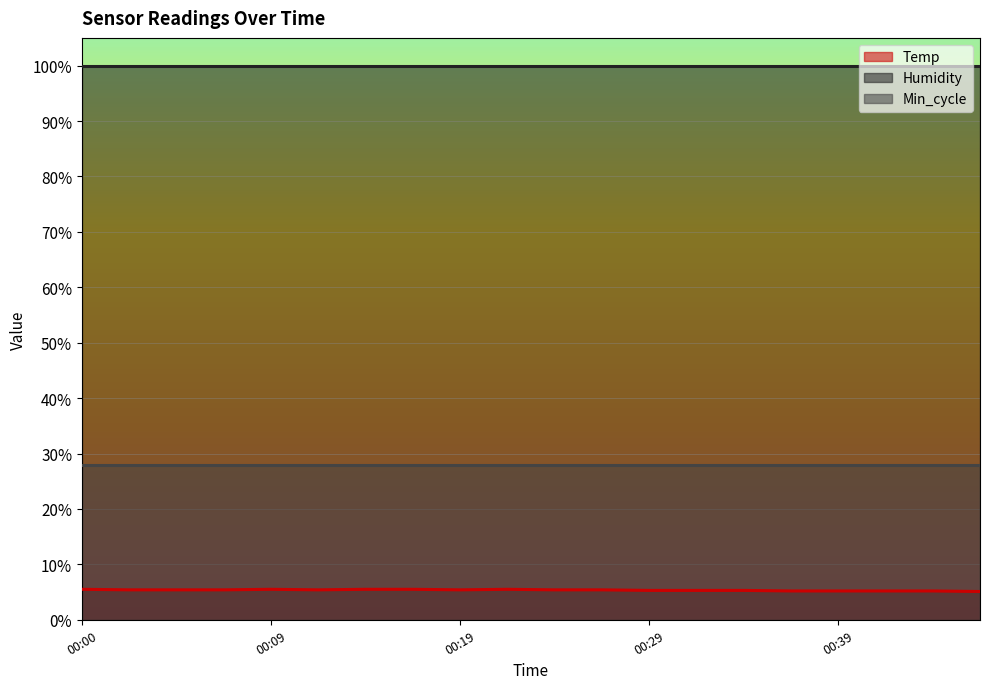

True or false: Min_cycle and Humidity intersect in this chart.

False